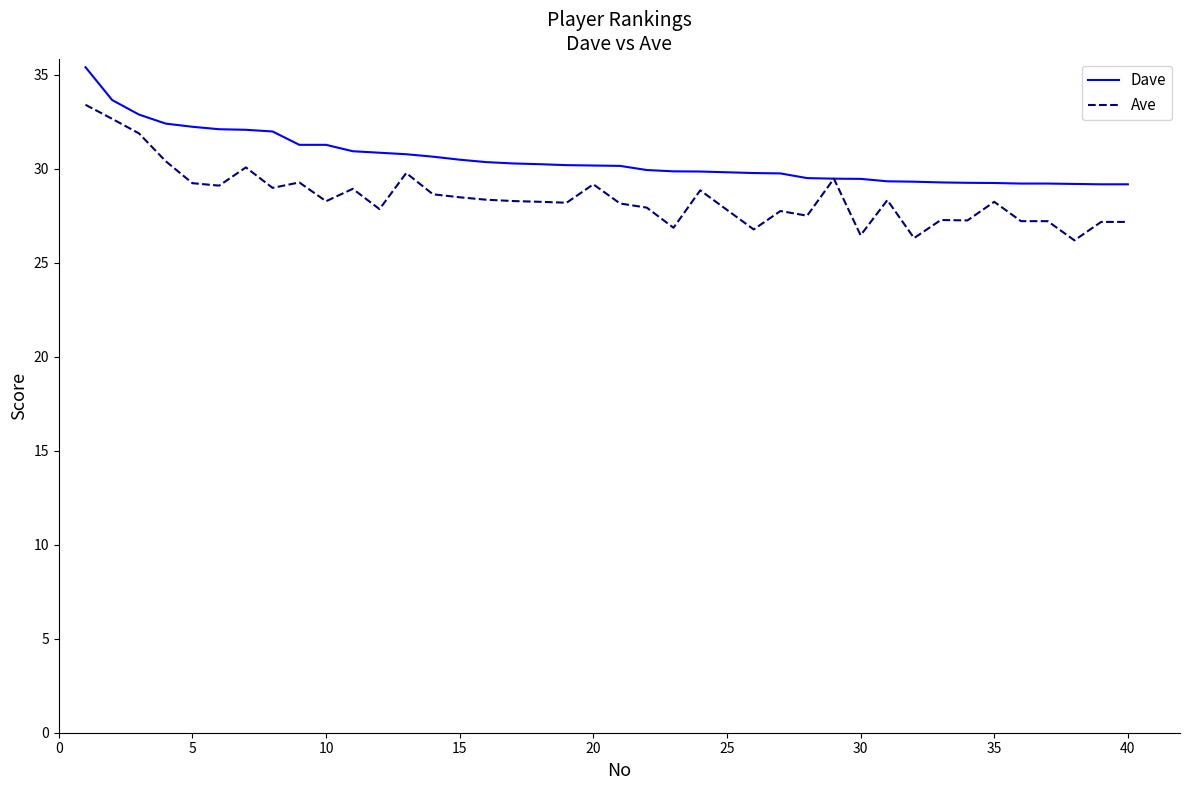

Count the number of data series in this chart.

2